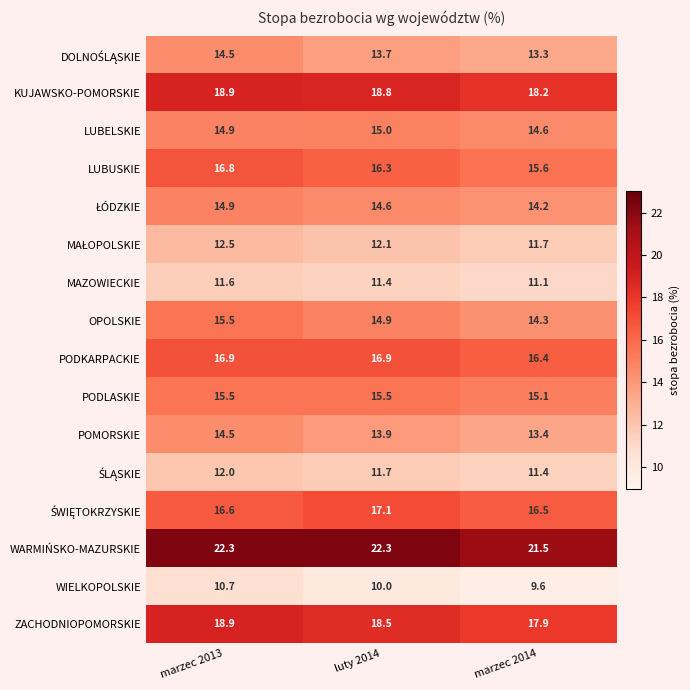

Between luty 2014 and marzec 2014, which series saw the biggest shift?

WARMIŃSKO-MAZURSKIE